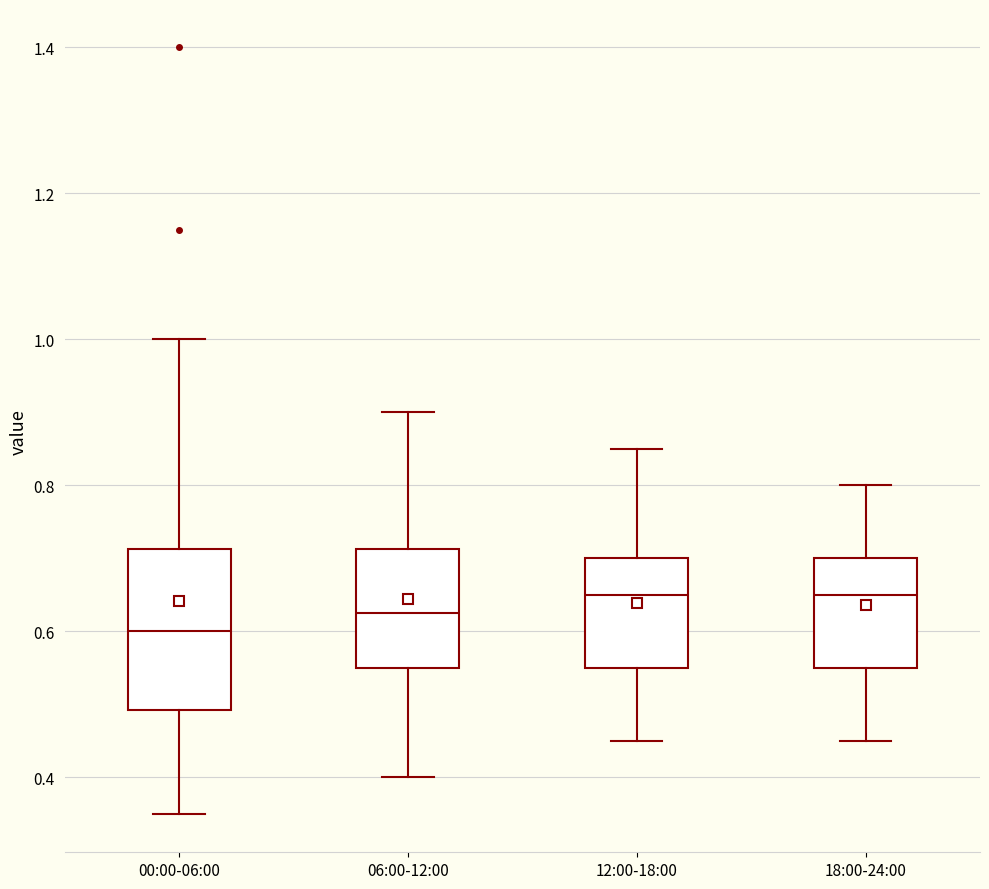

Which box's median line is the lowest?

00:00-06:00